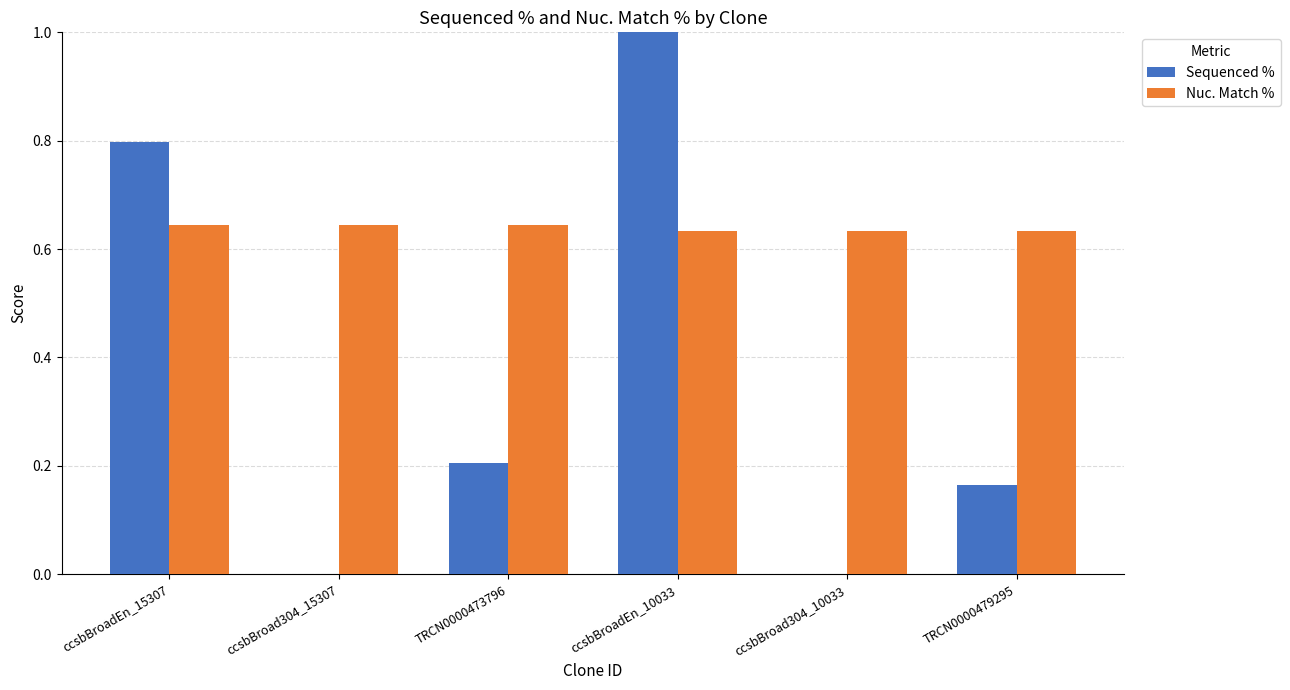

The Nuc. Match % series shows 0.3 at TRCN0000479295. True or false?

False